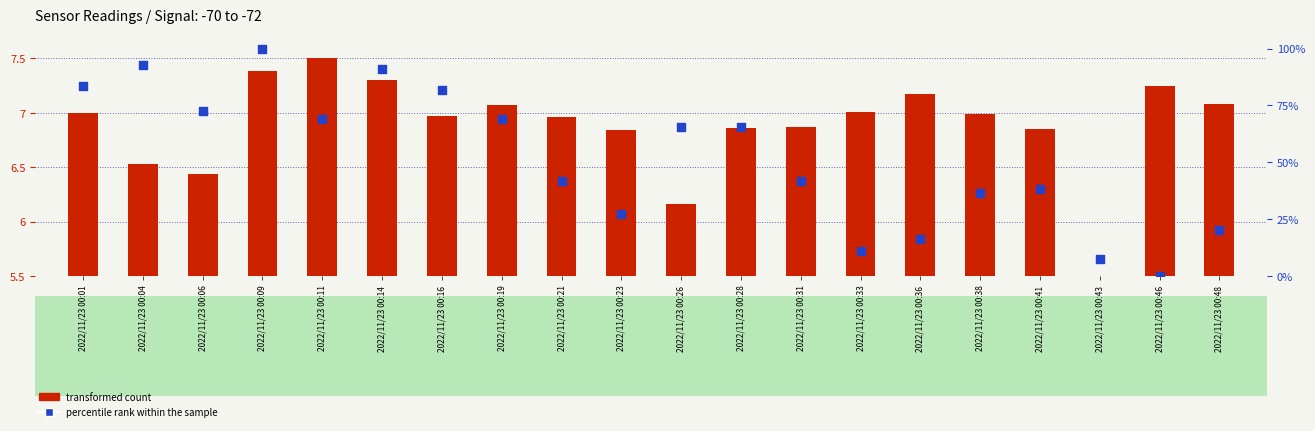

Approximately how many times larger is the value at 2022/11/23 00:04 compared to 2022/11/23 00:28?

1.4